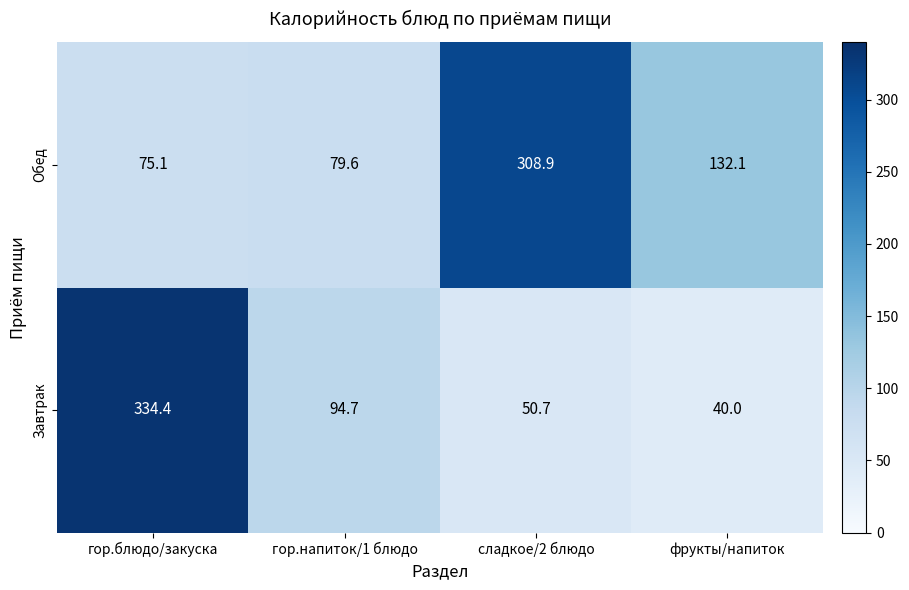

At which category does the chart reach its peak across all series?

гор.блюдо/закуска